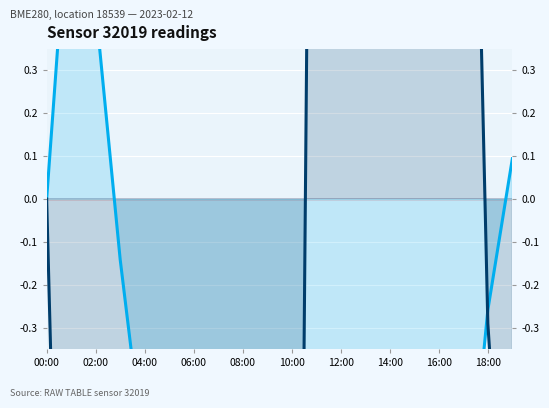

What is the difference between the highest and lowest values at 12:00?

12.2